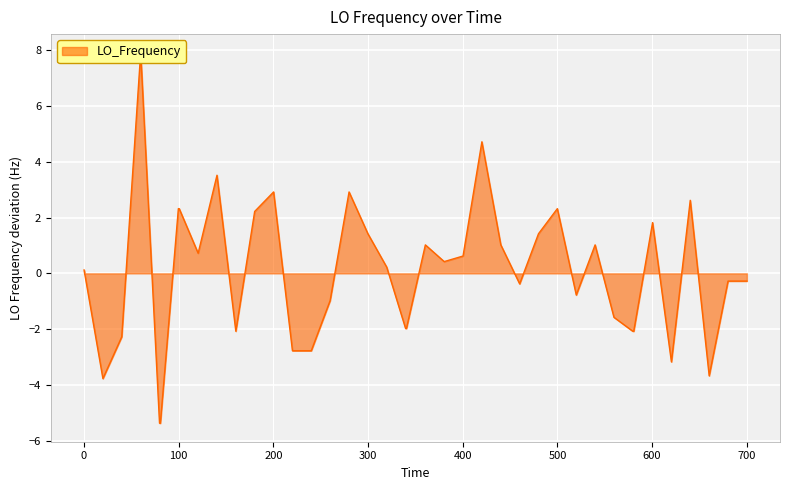

What is the difference between the maximum and minimum values?

13.3